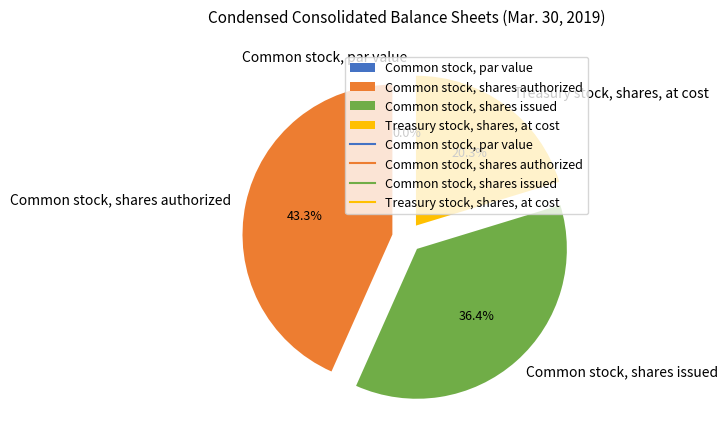

Does Treasury stock, shares, at cost represent more than half of the total?

No